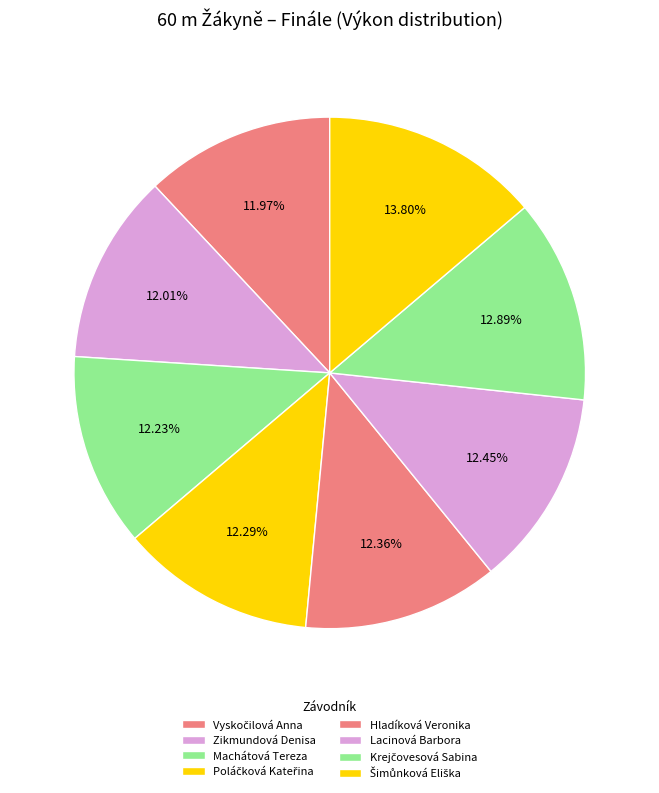

Is the sum of Zikmundová Denisa and Lacinová Barbora greater than half?

No